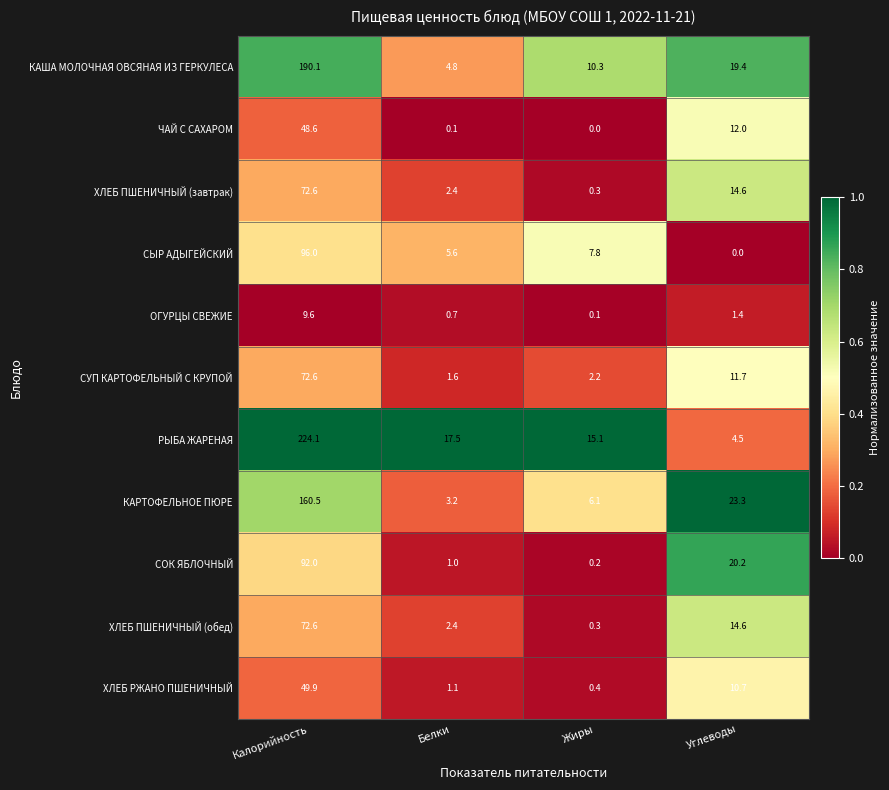

At which category is the sum across all series the highest?

Калорийность